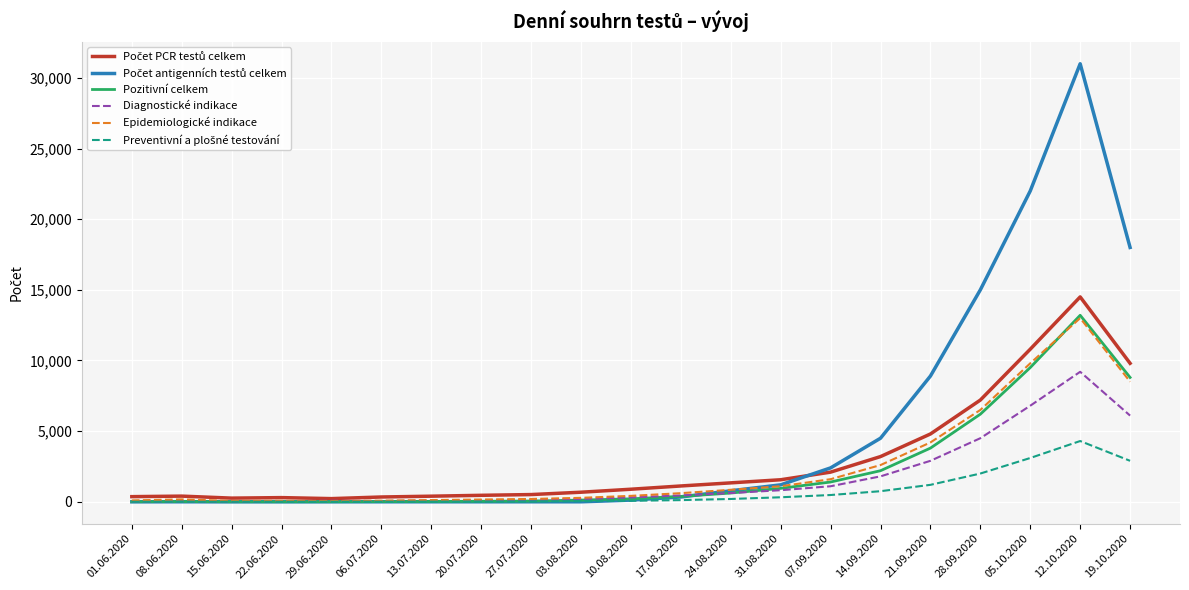

True or false: Epidemiologické indikace has more than 0 points higher than both neighbors.

True